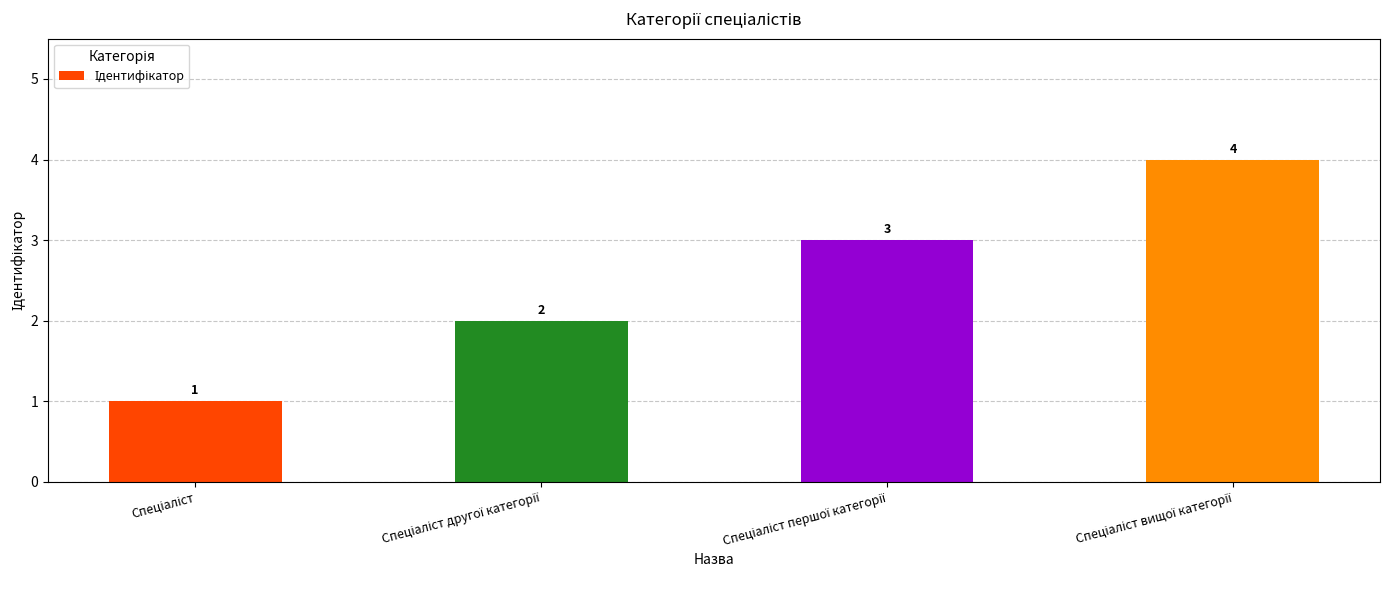

What is the greatest value displayed?

4